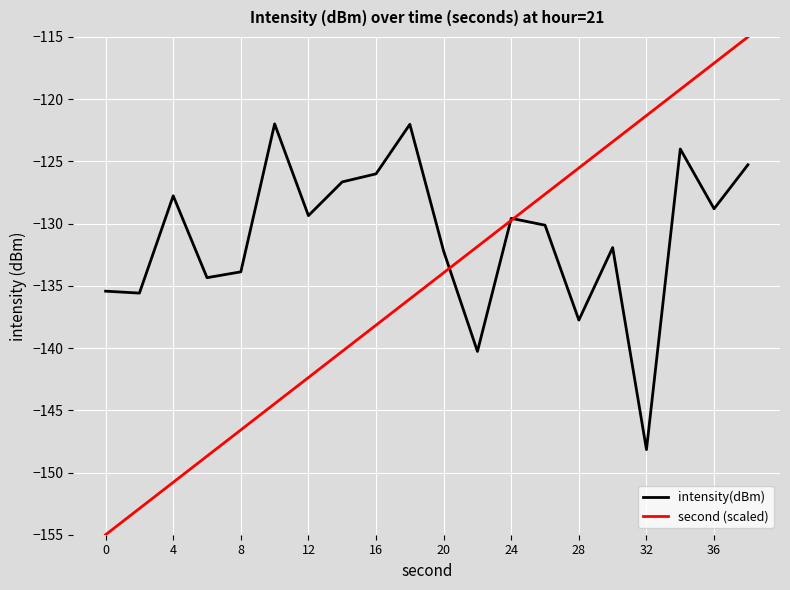

What is the sum of all intensity(dBm) values?

-2621.1